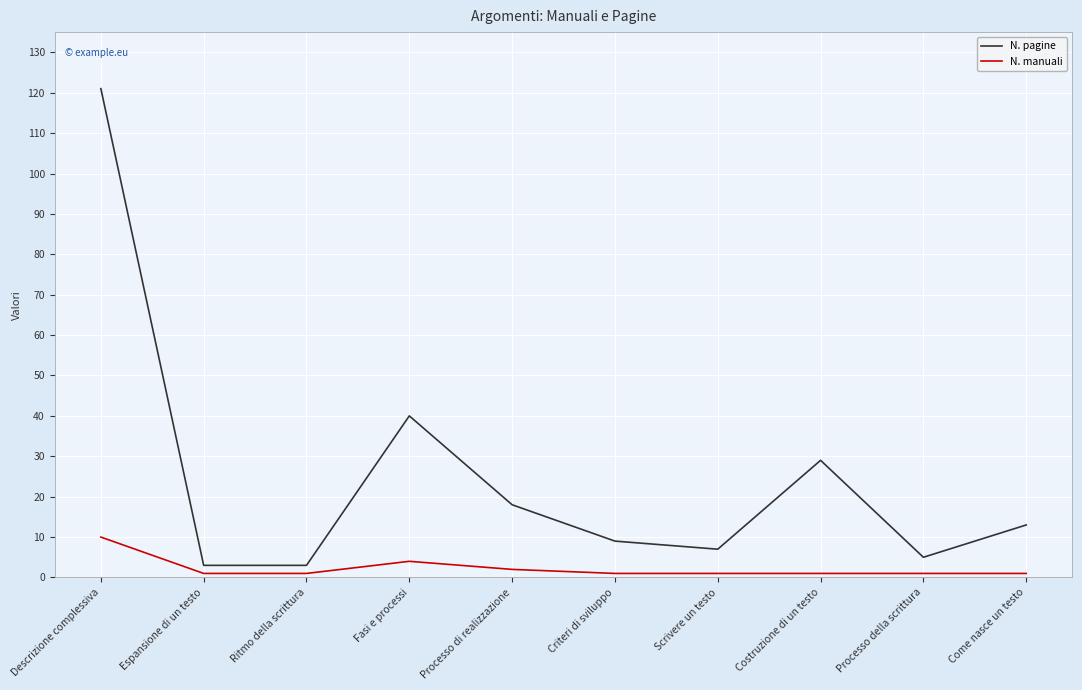

How many lines are shown in the chart?

2